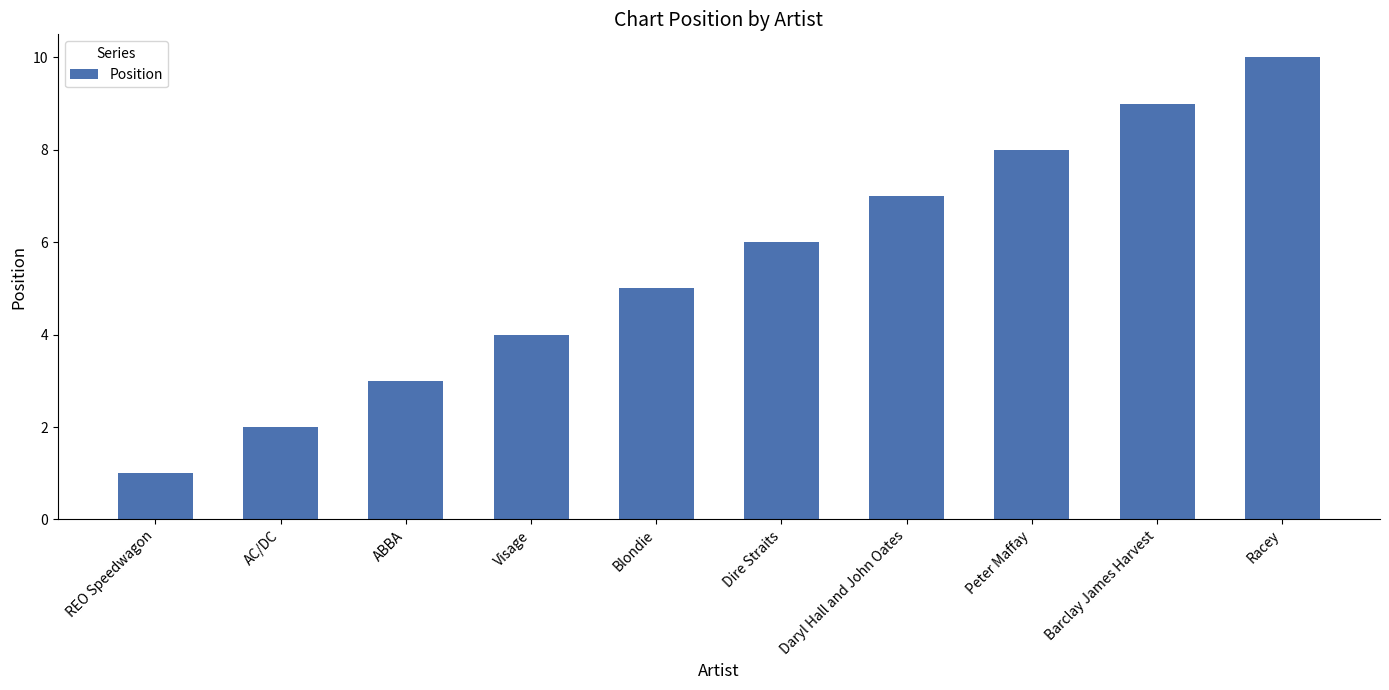

Where is the data nearest to the value 5?

Blondie